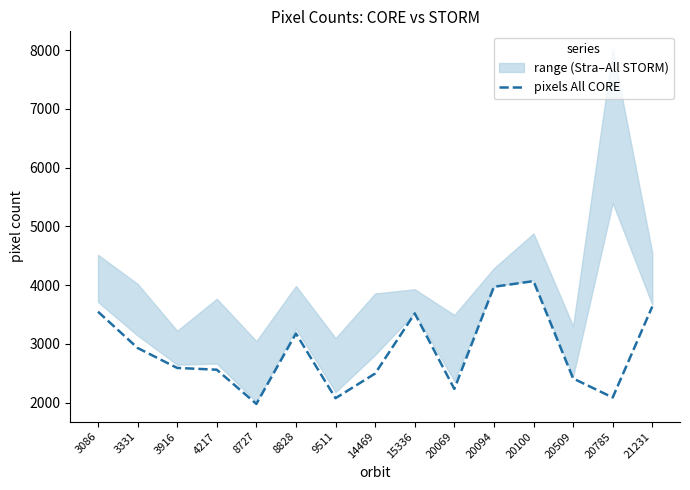

Does the chart display data point markers on the line(s)?

No